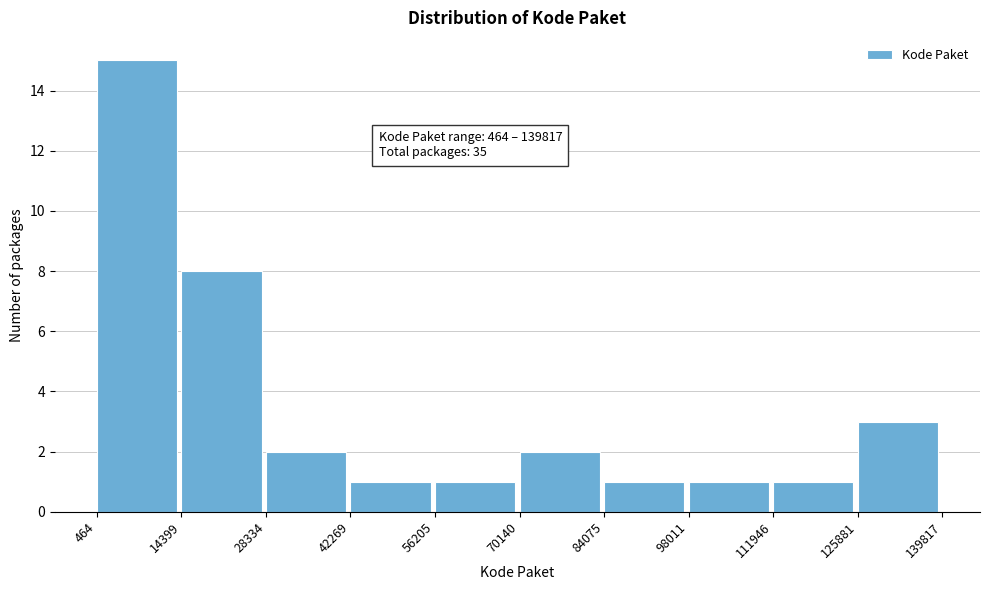

Which range on the x-axis has the tallest bar?

464 to 14399